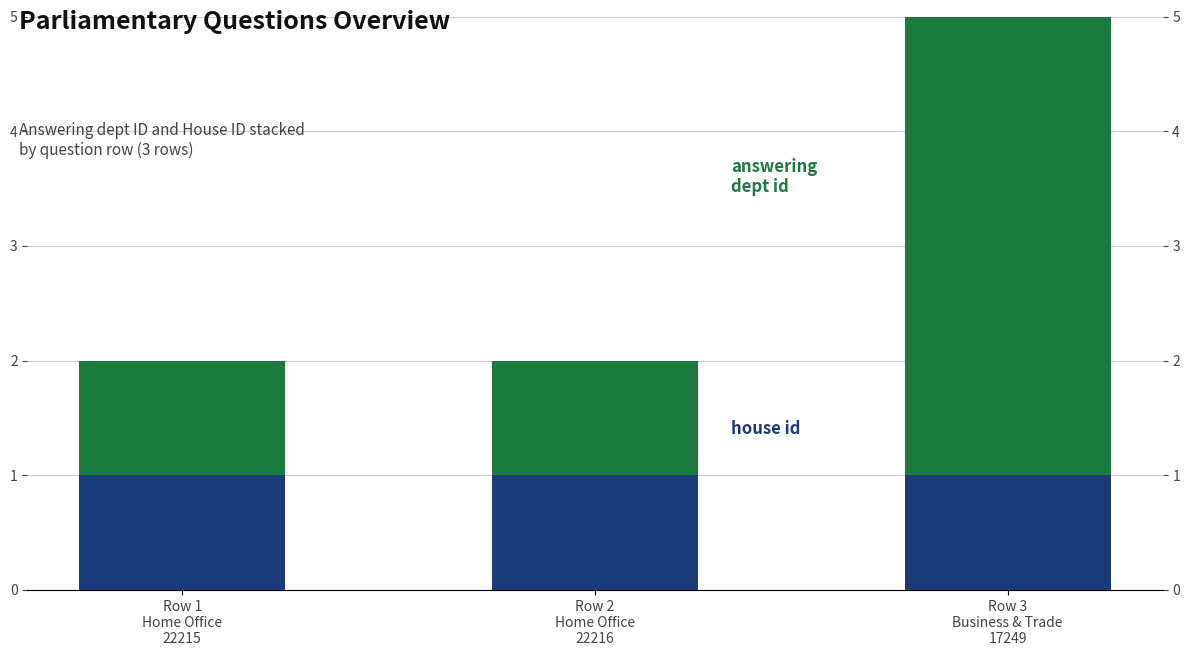

What is the label of the 1st bar from the left?

Row 1
Home Office
22215